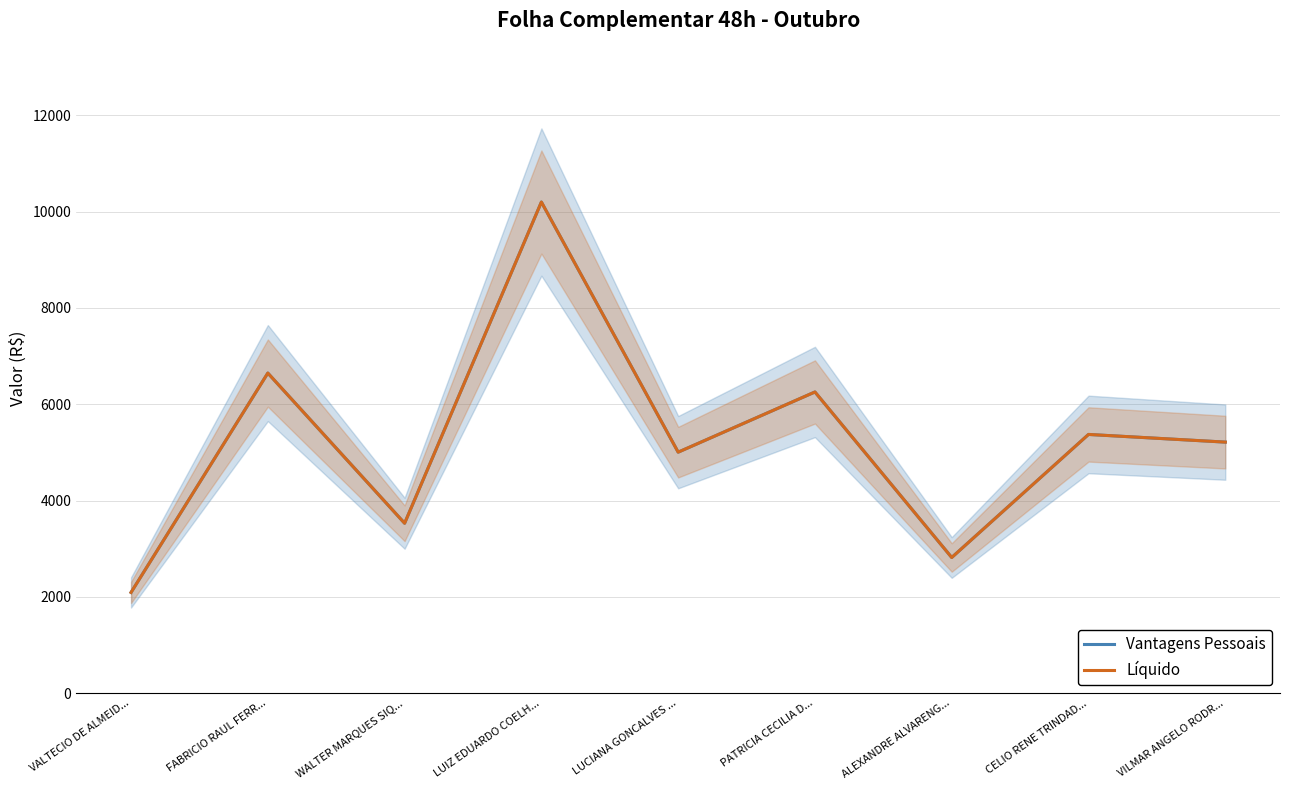

Which has a higher value, LUCIANA GONCALVES ... or WALTER MARQUES SIQ...?

LUCIANA GONCALVES ...